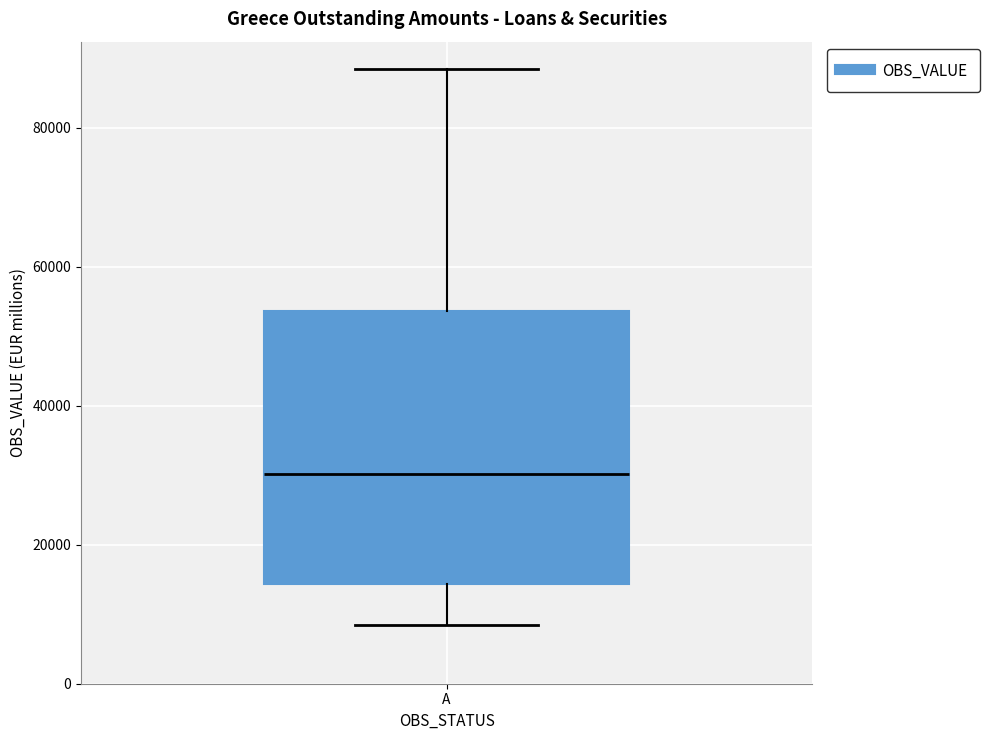

Transcribe this box plot: give where the median line is, the range the box spans, and where the two whiskers end, as read against the y-axis. The values are not printed on the chart, so give them approximately, as read against the axis.

median 30000, box 14000 to 54000, whiskers 8000 to 88000